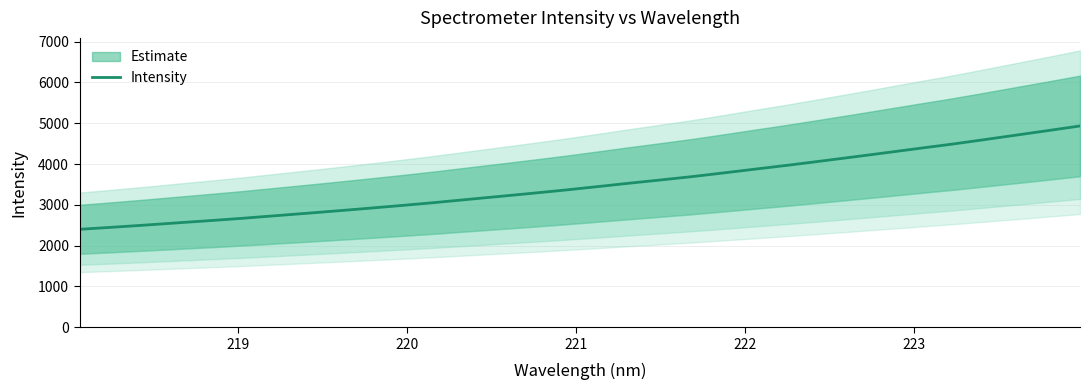

What is the highest value of the Intensity series?

4933.1